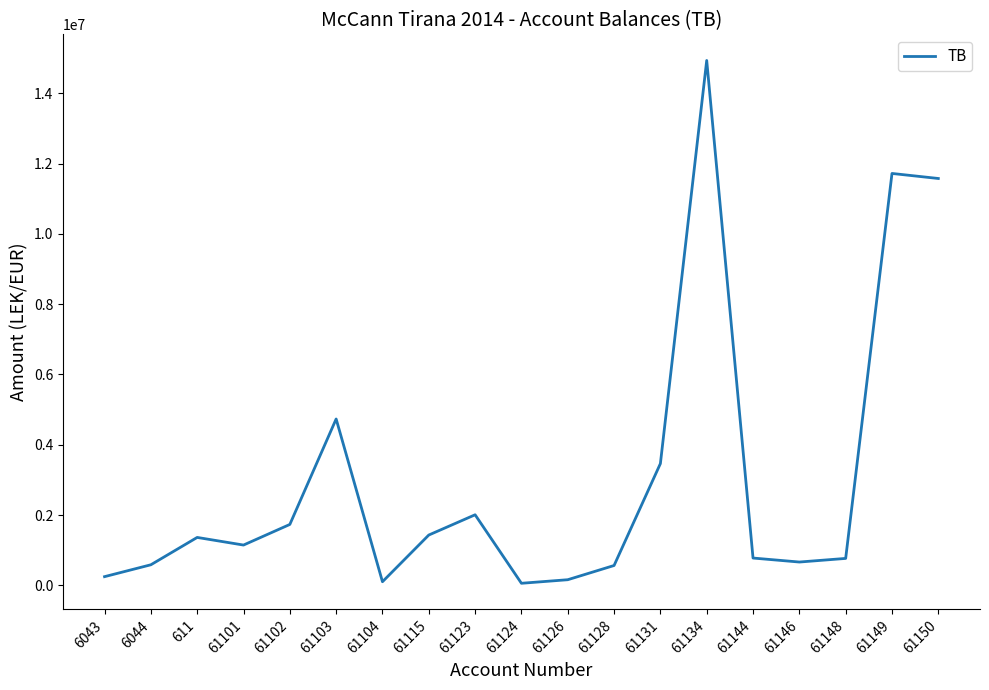

What is the change in value from 6044 to 611?

+777949.6